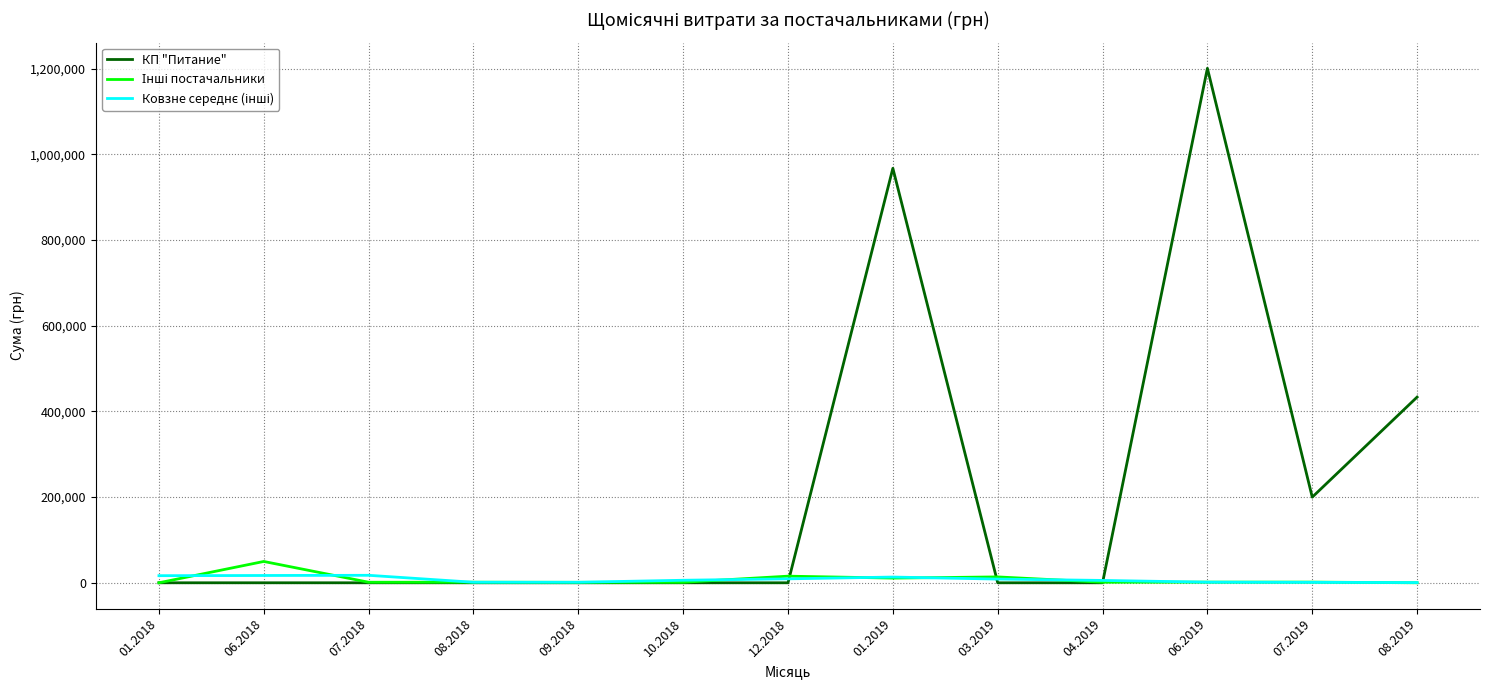

What is the highest value of the КП "Питание" series?

1200911.5